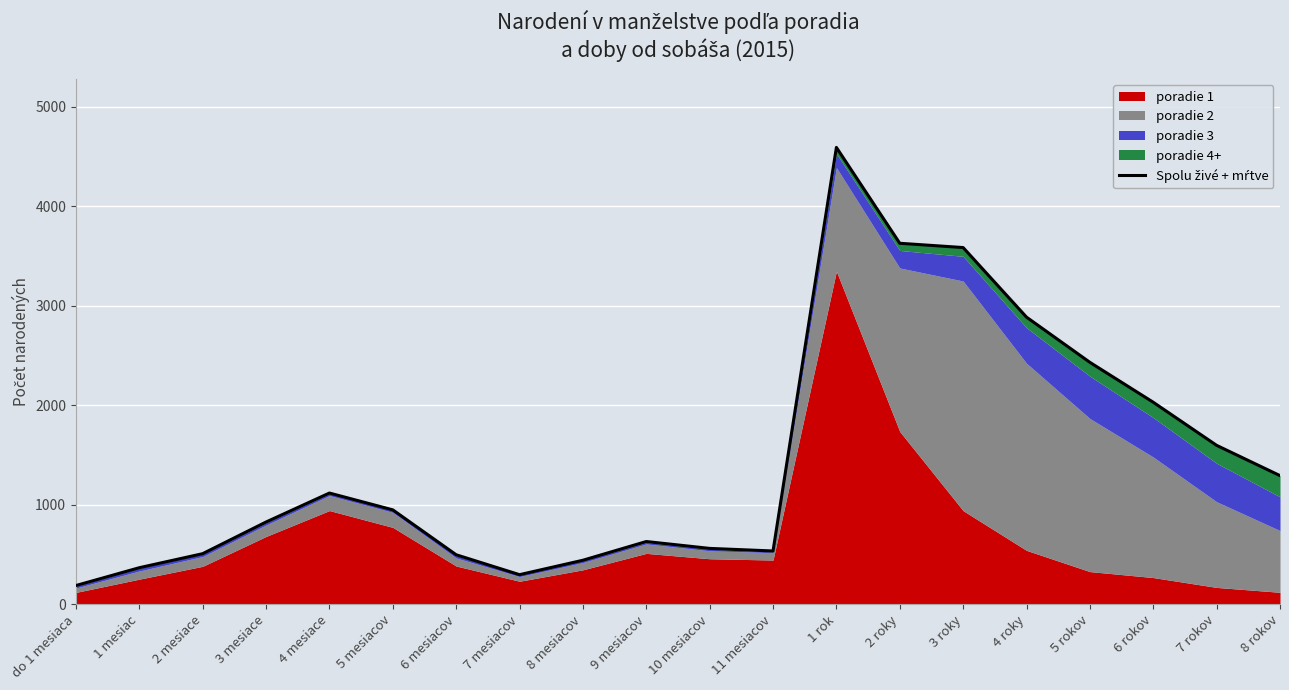

How many points are higher than both their immediate neighbors (excluding endpoints)?

3